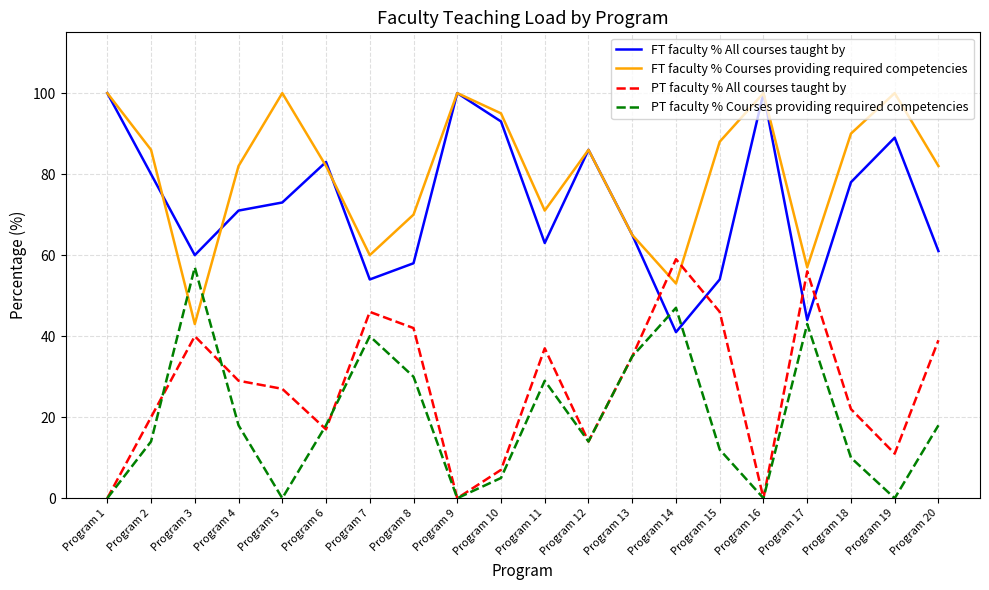

After their last crossing, which series has the higher values: PT faculty % Courses providing required competencies or FT faculty % All courses taught by?

FT faculty % All courses taught by